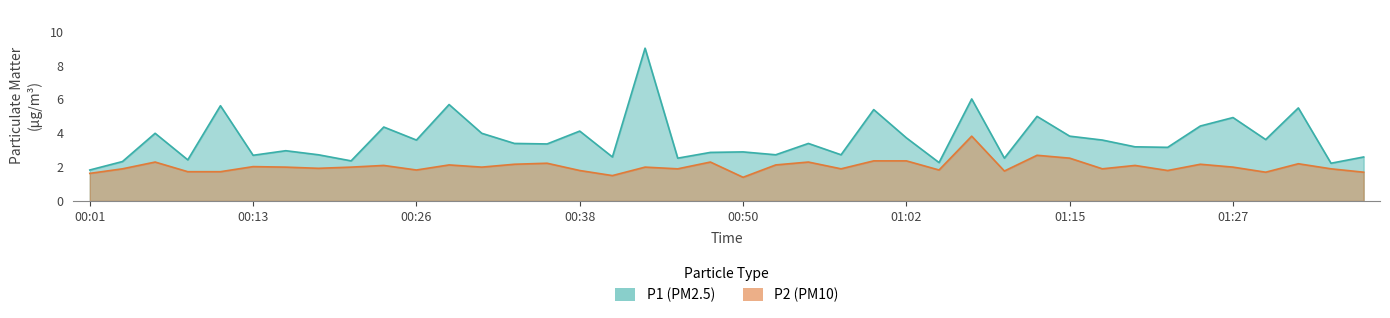

In P1, how many points are higher than both neighbors (excluding endpoints)?

14